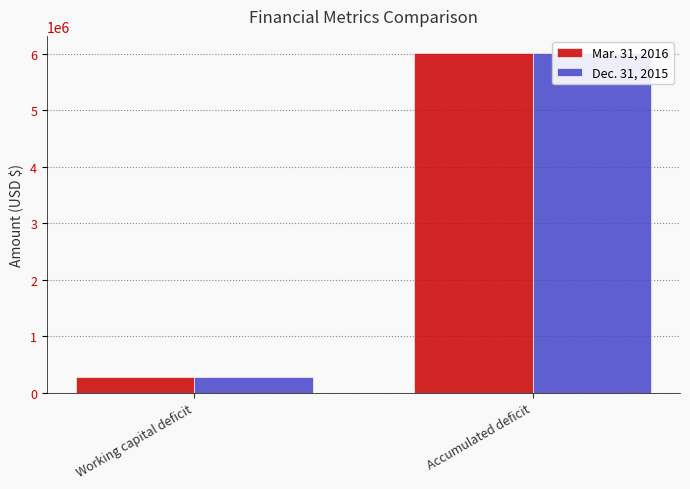

Is it true that Dec. 31, 2015 equals 277861 at Working capital deficit?

True